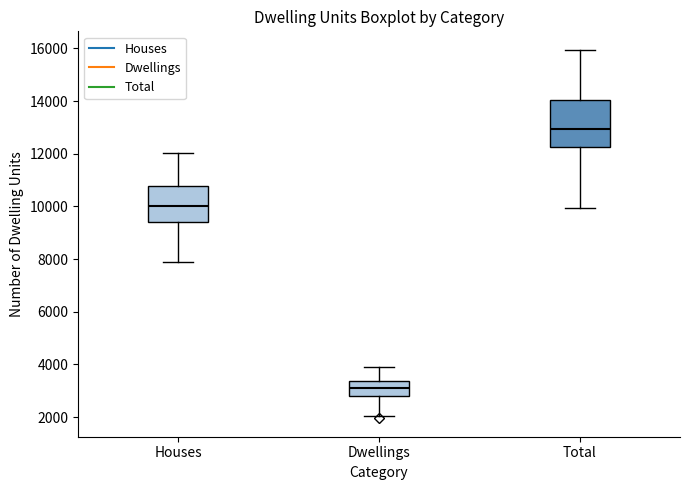

Which box's median line is the highest?

Total